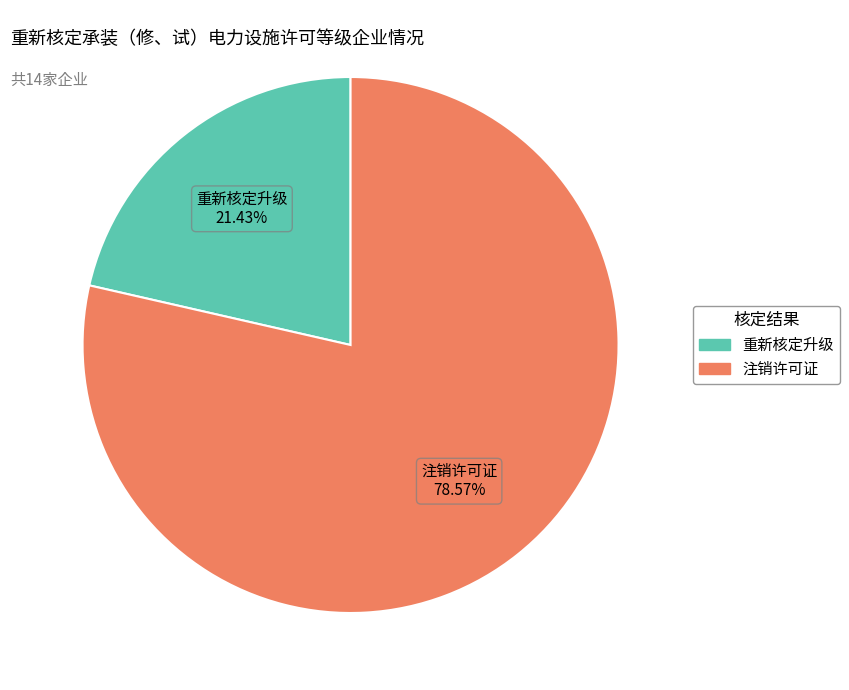

To the nearest percent, what is the difference between the largest and smallest slice percentages?

57%